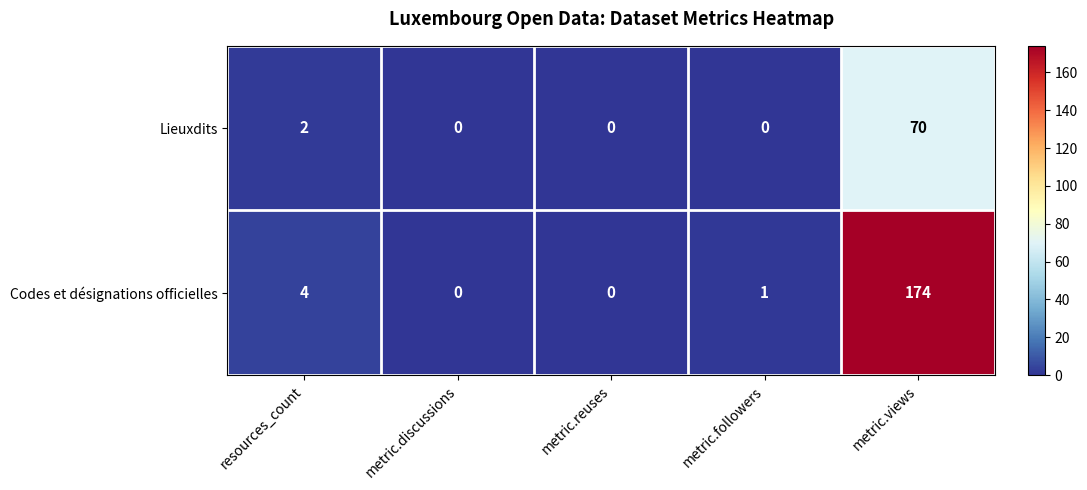

Which category has the highest value in the Lieuxdits series?

metric.views